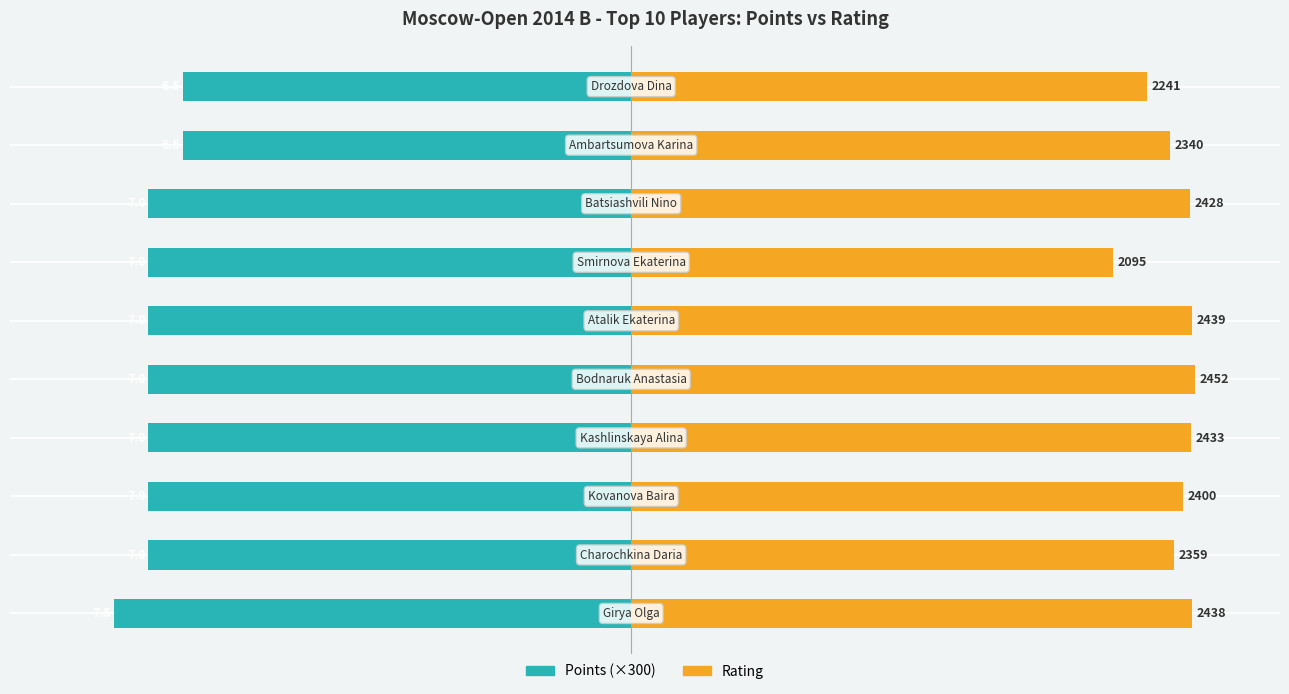

Is it true that Points (×300) equals -3278 at 2000?

False